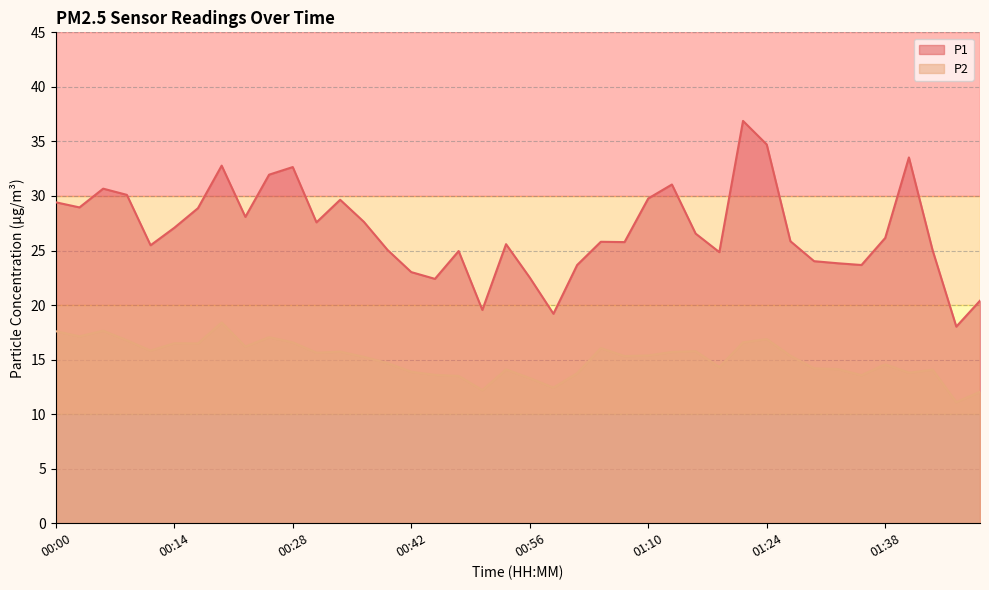

What is the difference between the maximum and second lowest values in the P1 series?

17.7